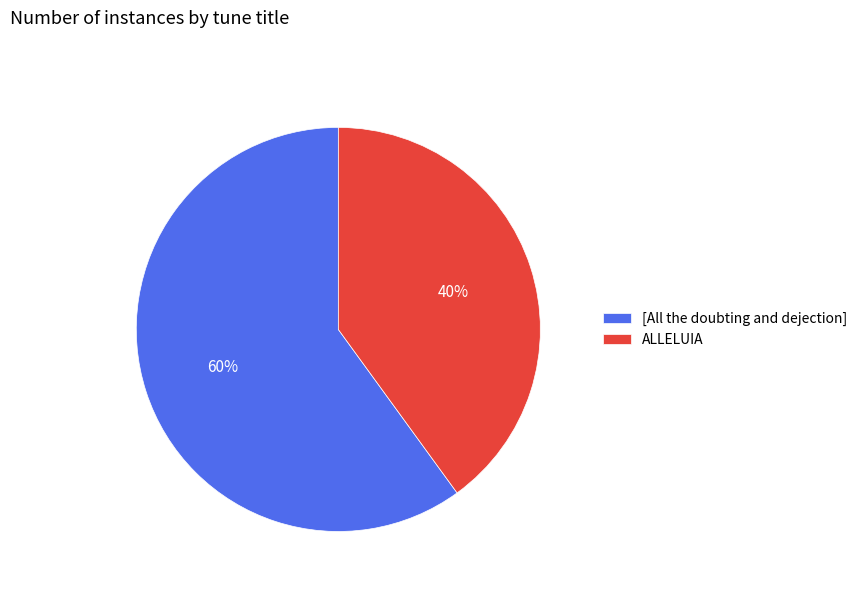

Is [All the doubting and dejection] the majority of the pie?

Yes